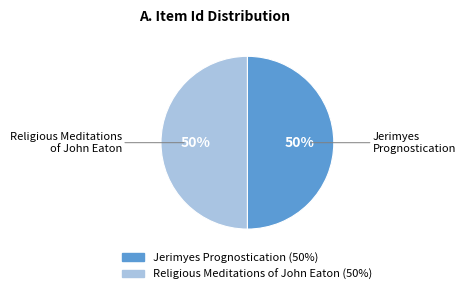

To the nearest percent, what is the average slice percentage?

50%